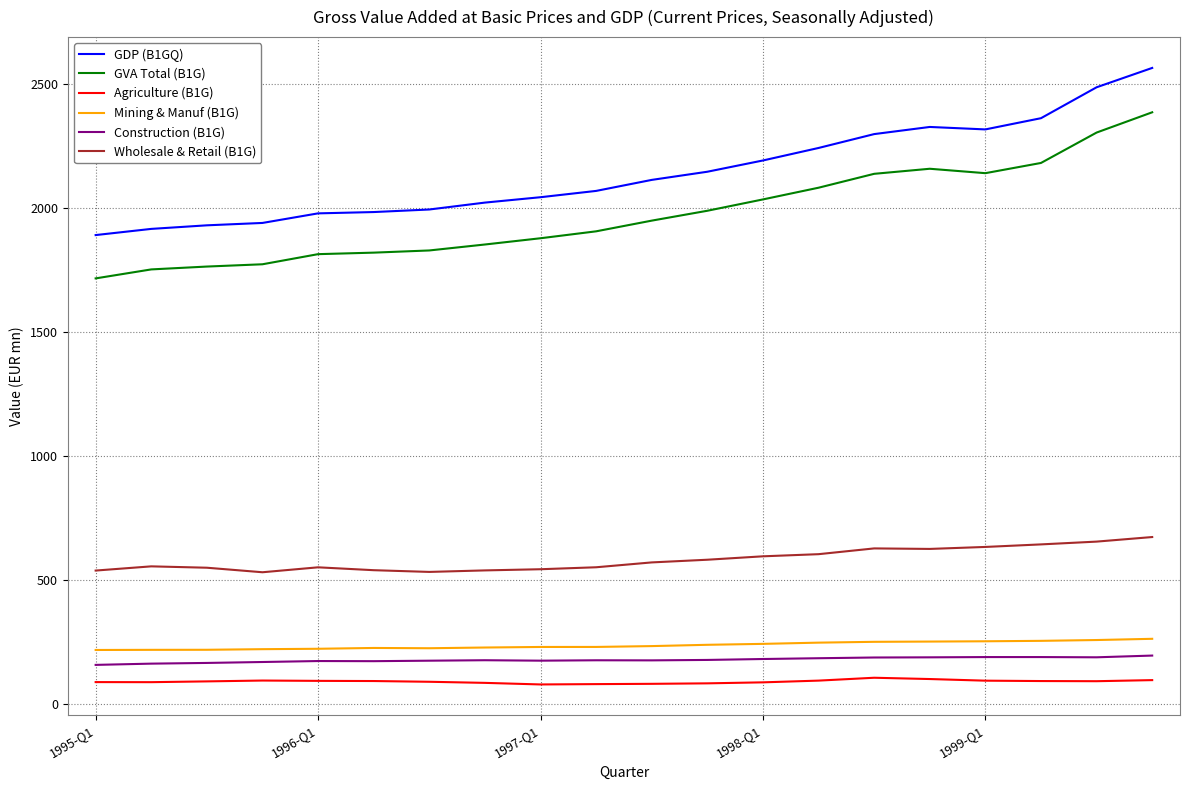

What is the minimum value for Construction (B1G)?

158.8